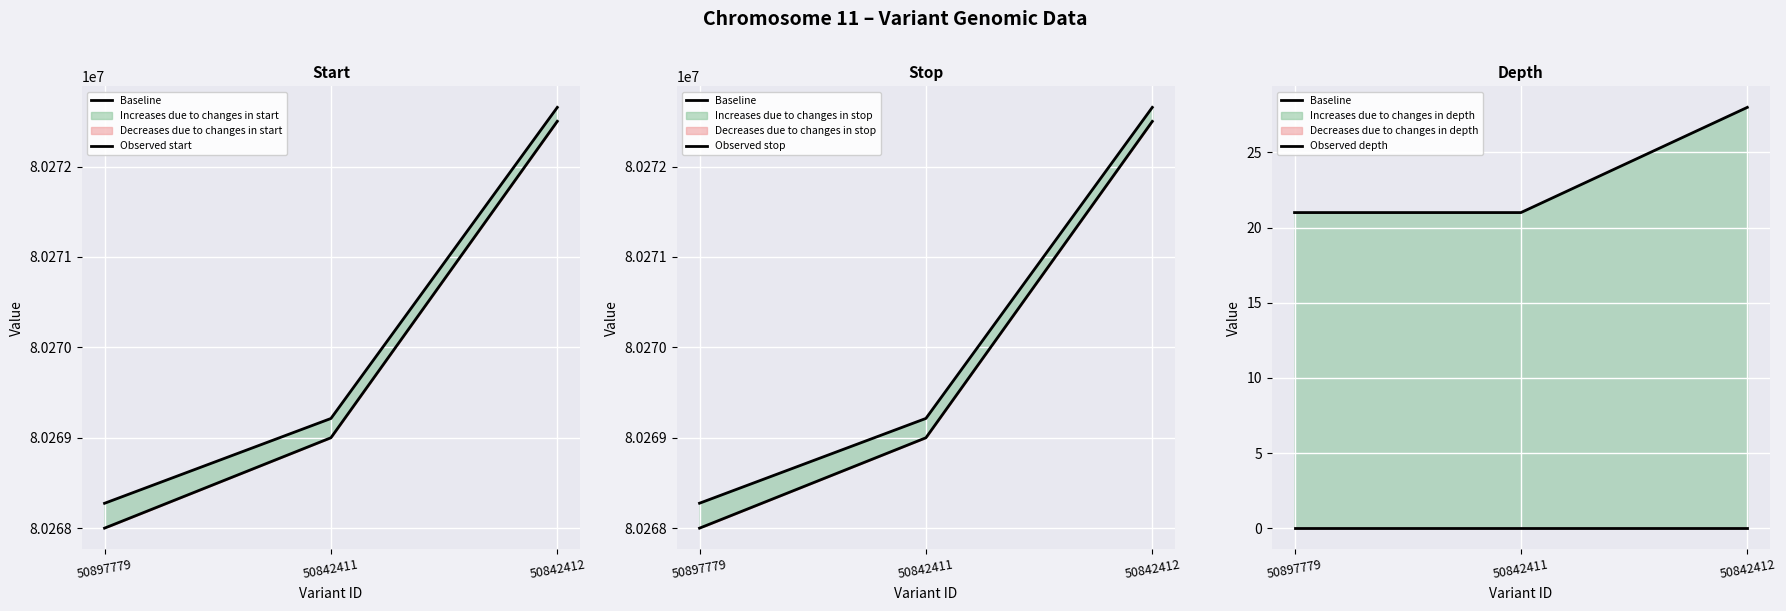

What is the spread (max minus min) of values at 50842411?

80269214